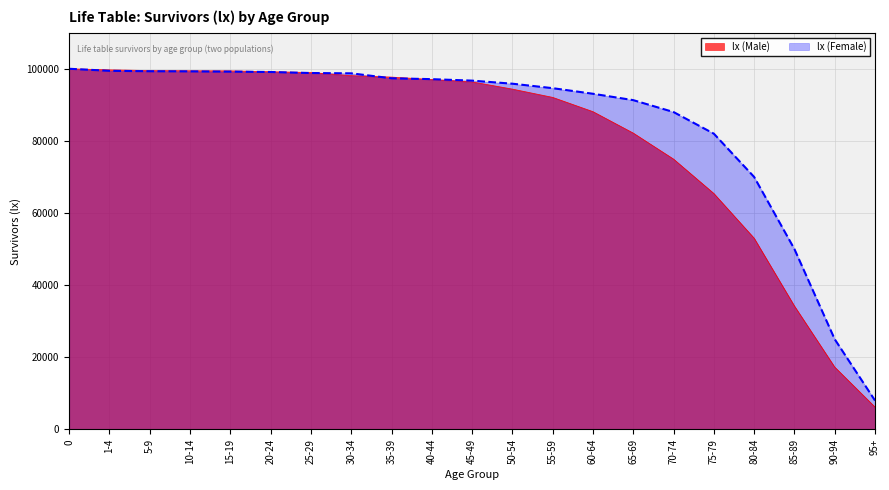

What is the label of the 17th point from the left?

75-79